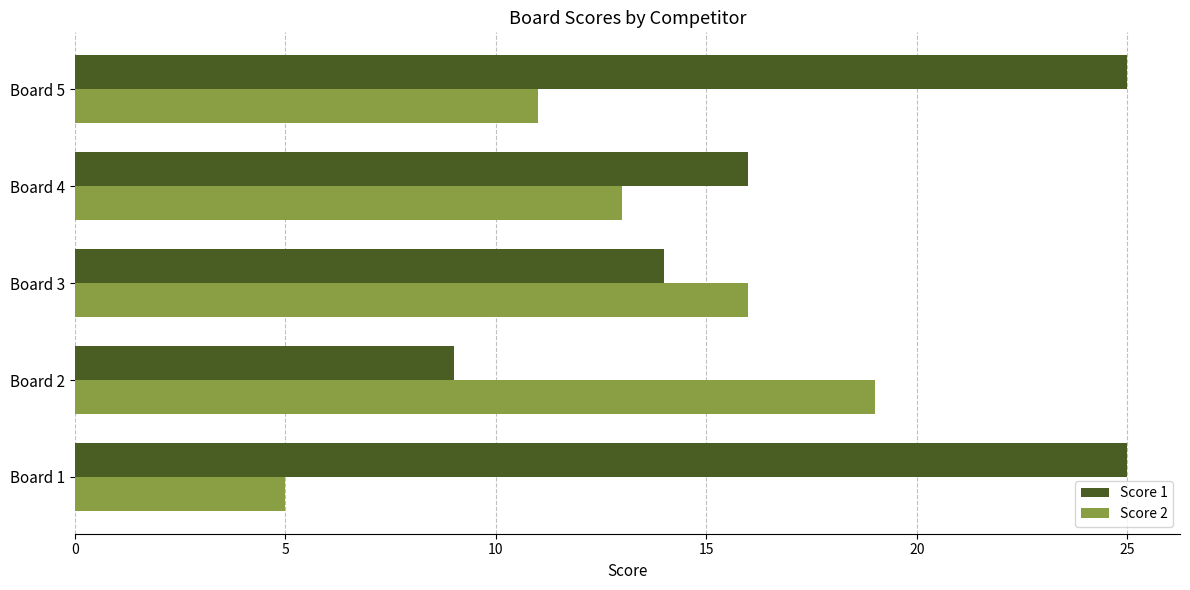

Rank the series by their maximum value, from highest to lowest.

Score 1, Score 2